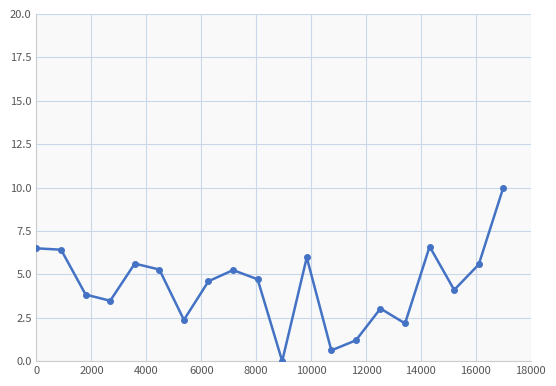

What is the sum of all values?

87.3